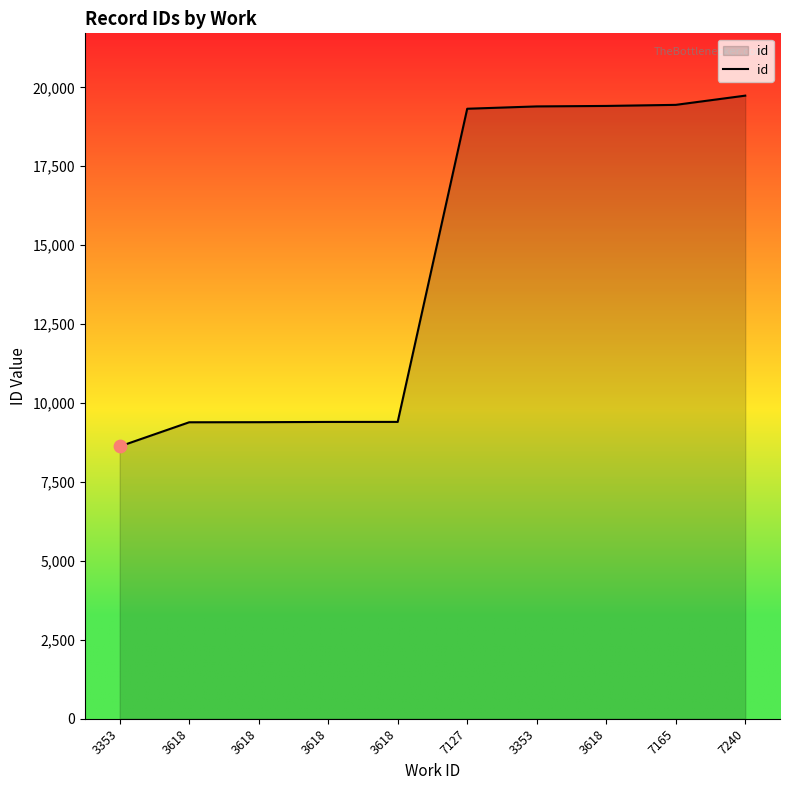

What is the change in value from 7127 to 3353?

+74